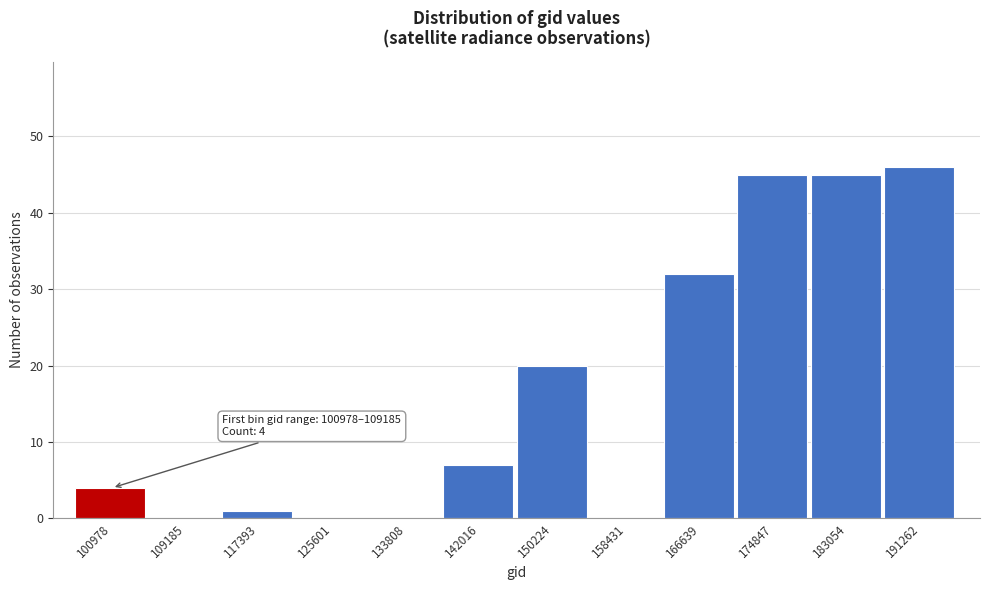

Reading right to left, list all the values displayed in this chart.

191262=46	183054=45	174847=45	166639=32	158431=0	150224=20	142016=7	133808=0	125601=0	117393=1	109185=0	100978=4